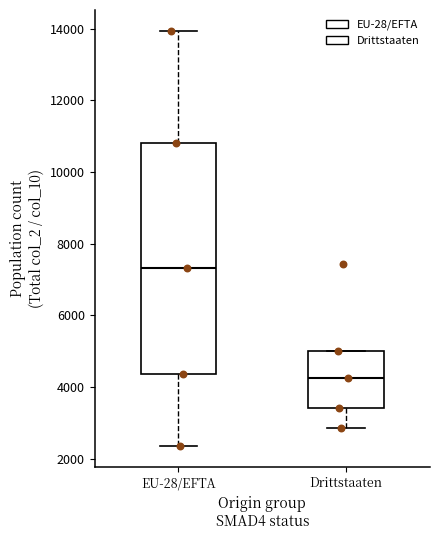

Comparing the boxes themselves (not the whiskers), which one is the tallest?

EU-28/EFTA